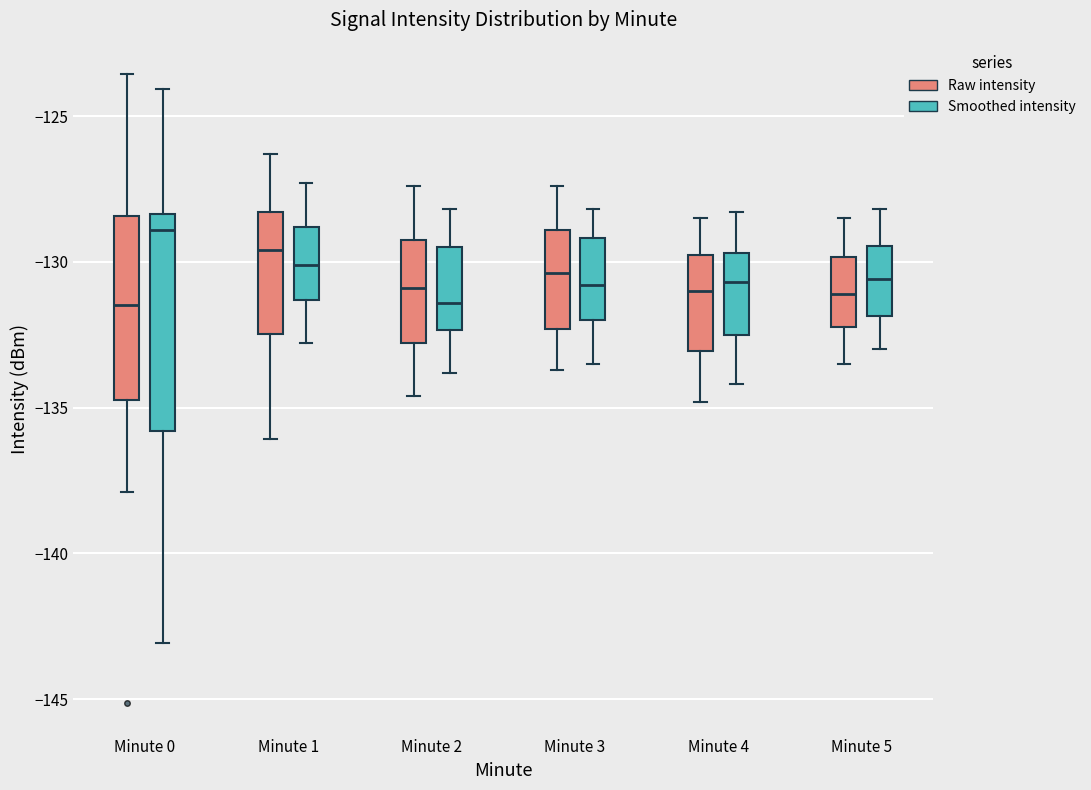

Reading left to right, read every box against the y-axis: the position of its median line, the range the box covers, and the ends of its whiskers. The values are not printed on the chart, so give them approximately, as read against the axis.

Minute 0 (Raw intensity): median -131.5, box -134.5 to -128.5, whiskers -138.0 to -123.5
Minute 0 (Smoothed intensity): median -129.0, box -136.0 to -128.5, whiskers -143.0 to -124.0
Minute 1 (Raw intensity): median -129.5, box -132.5 to -128.5, whiskers -136.0 to -126.5
Minute 1 (Smoothed intensity): median -130.0, box -131.5 to -129.0, whiskers -133.0 to -127.5
Minute 2 (Raw intensity): median -131.0, box -133.0 to -129.0, whiskers -134.5 to -127.5
Minute 2 (Smoothed intensity): median -131.5, box -132.5 to -129.5, whiskers -134.0 to -128.0
Minute 3 (Raw intensity): median -130.5, box -132.5 to -129.0, whiskers -133.5 to -127.5
Minute 3 (Smoothed intensity): median -131.0, box -132.0 to -129.0, whiskers -133.5 to -128.0
Minute 4 (Raw intensity): median -131.0, box -133.0 to -129.5, whiskers -135.0 to -128.5
Minute 4 (Smoothed intensity): median -130.5, box -132.5 to -129.5, whiskers -134.0 to -128.5
Minute 5 (Raw intensity): median -131.0, box -132.0 to -130.0, whiskers -133.5 to -128.5
Minute 5 (Smoothed intensity): median -130.5, box -132.0 to -129.5, whiskers -133.0 to -128.0